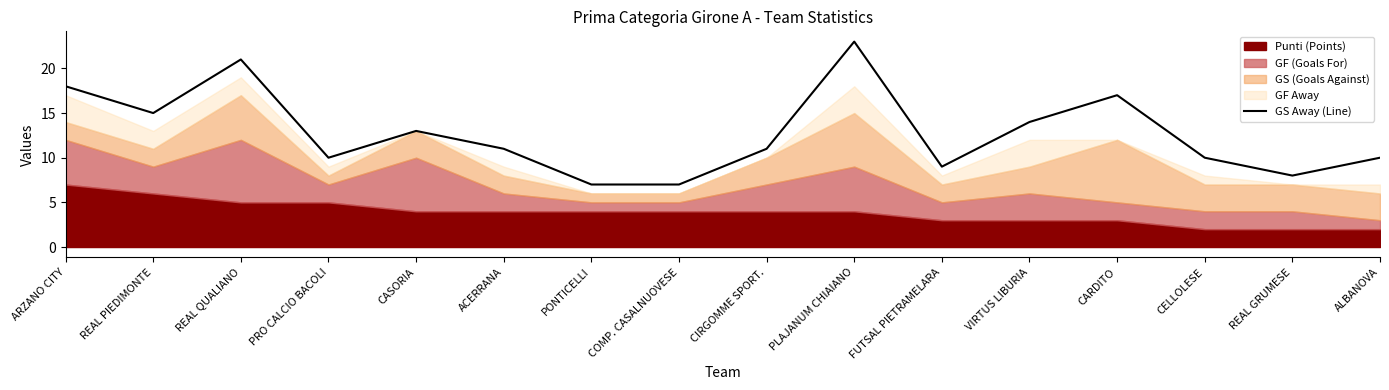

How many values are below 11?

7